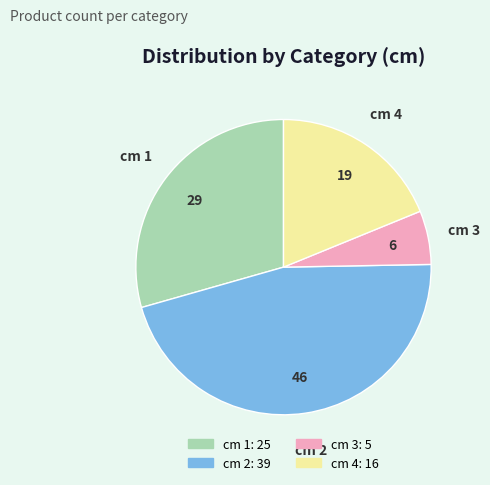

Is there a majority slice in this chart?

No